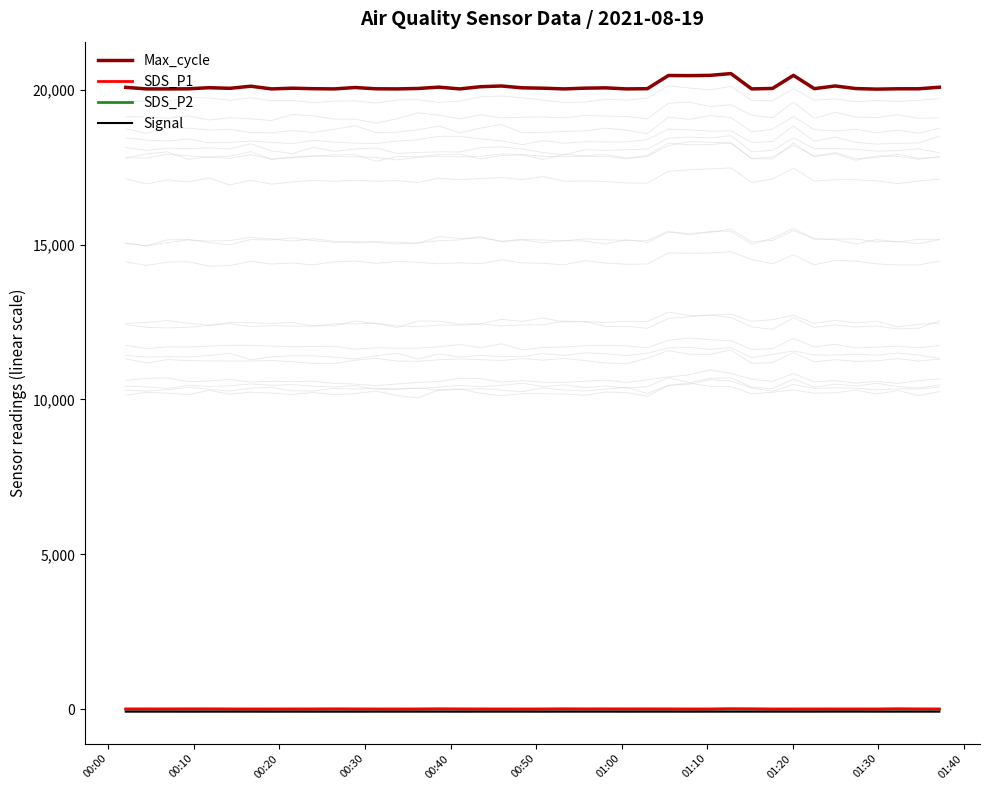

True or false: SDS_P1 and Max_cycle cross at least once.

False